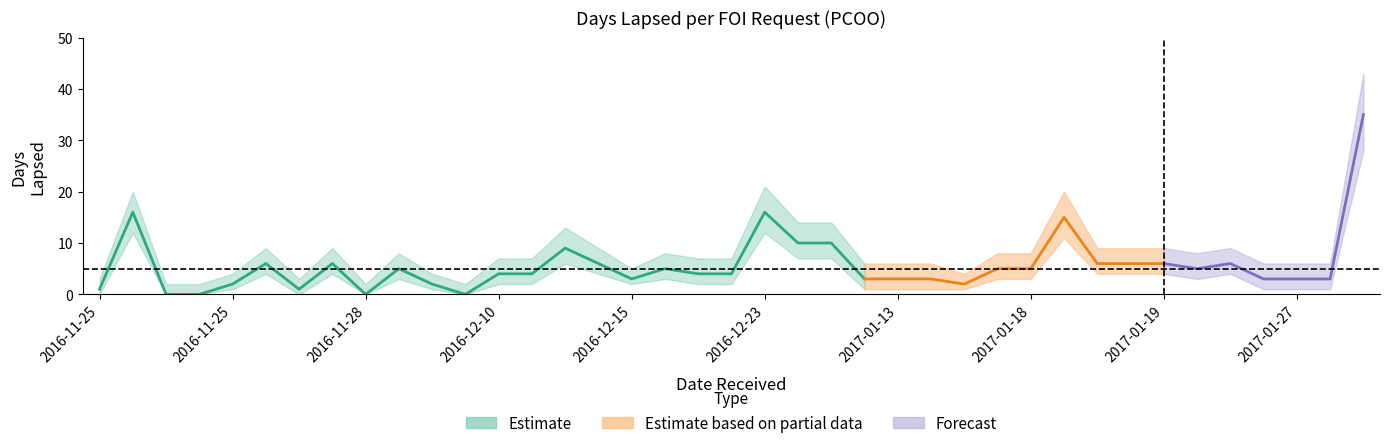

Is it true that lower equals 2 at 2016-12-15?

True